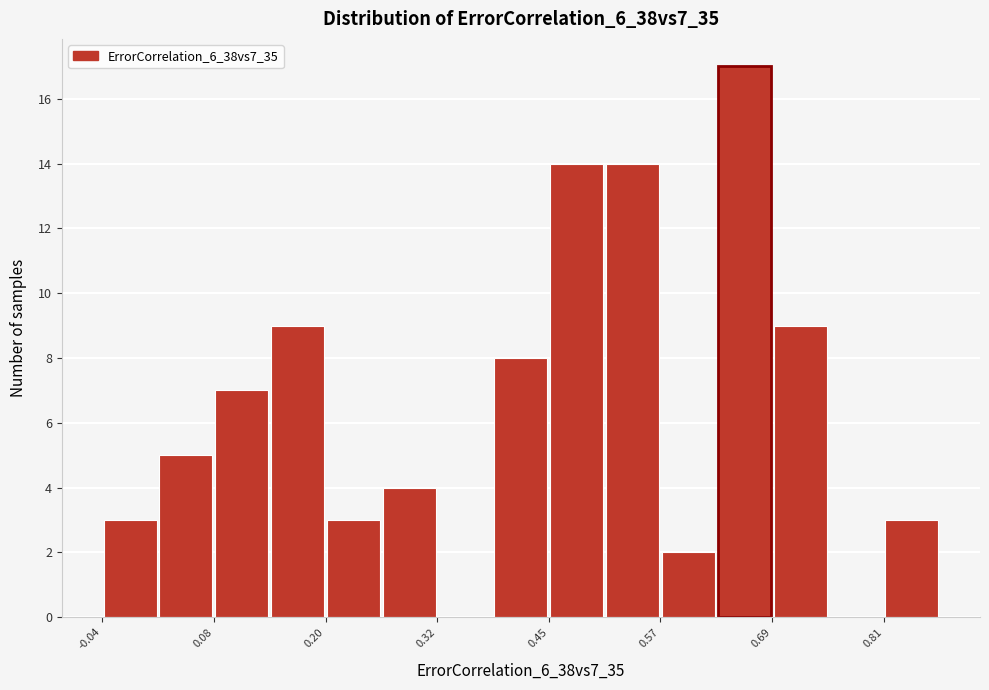

Around what value on the x-axis is the tallest bar? Give the approximate position of its centre, as read against the axis.

0.66